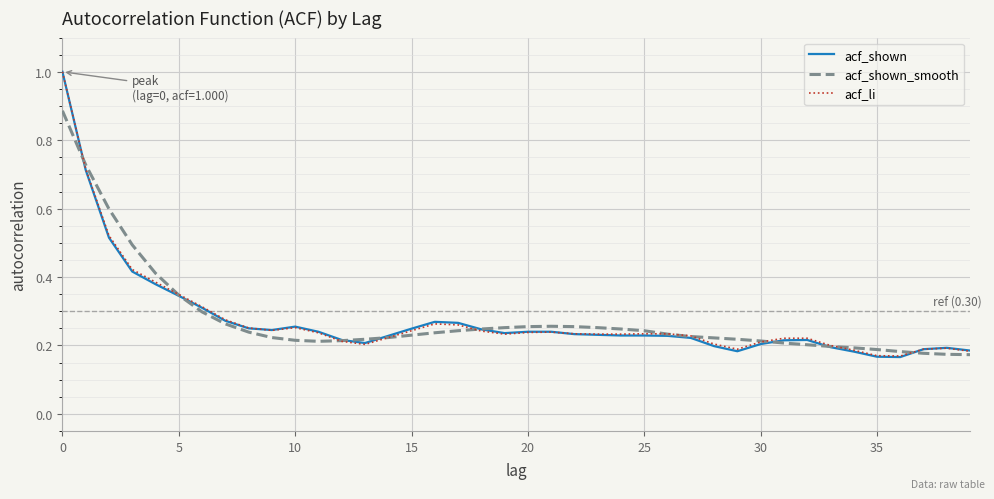

Which series has the largest range (max minus min)?

acf_shown